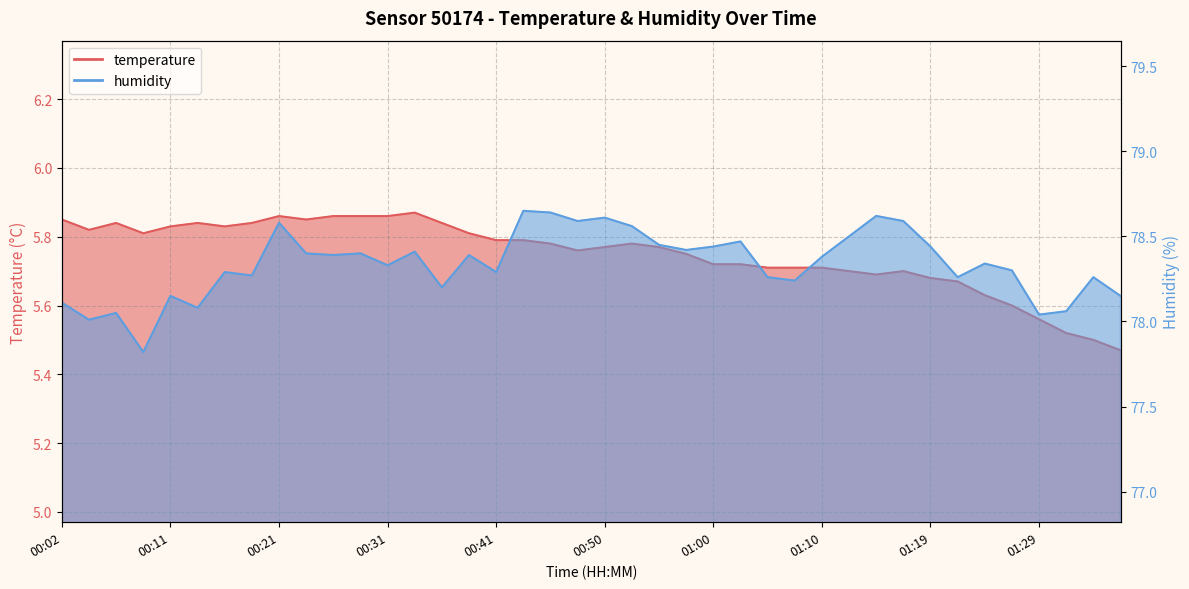

What is the total value across all series at 00:11?

84.0